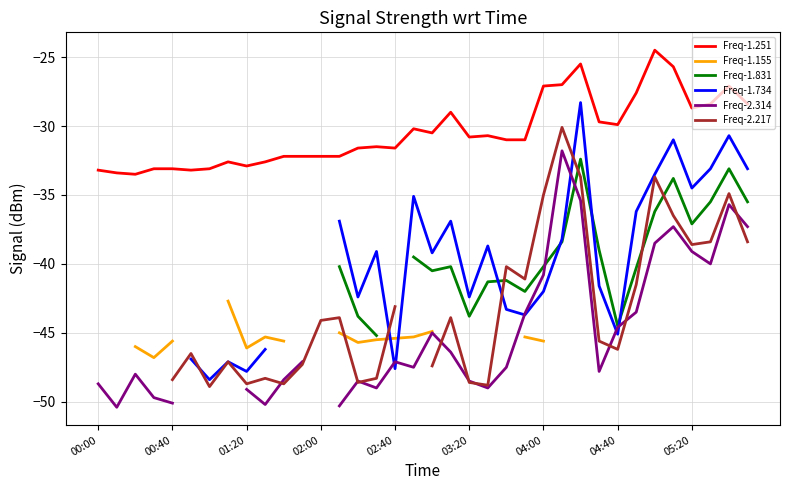

What value does the Freq-1.251 series have at 04:00?

-27.1